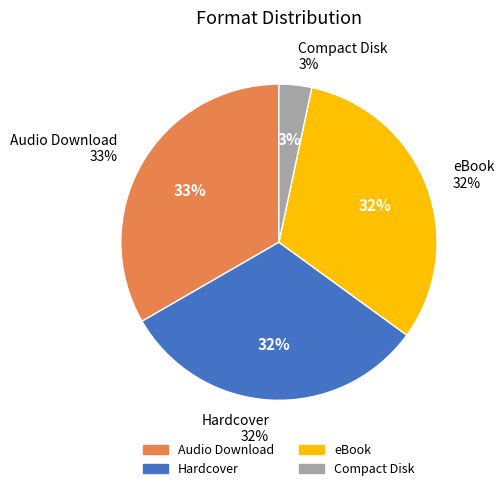

To the nearest percent, what percentage of the pie is eBook?

32%